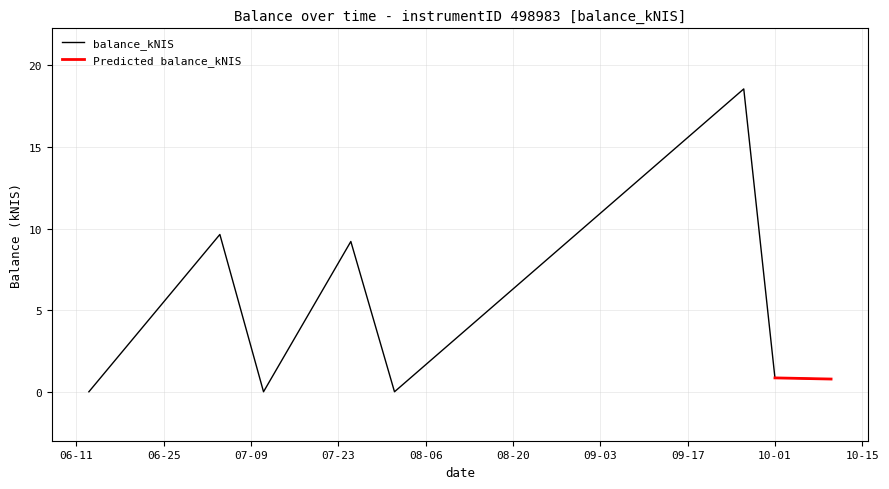

What is the highest value of the balance_kNIS series?

18.6